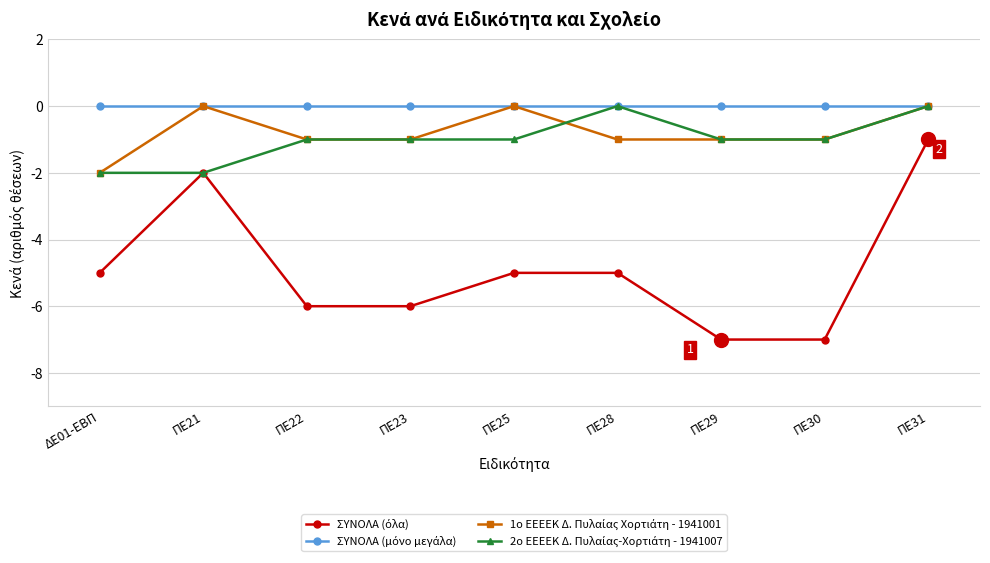

What is the label of the 8th point from the right?

ΠΕ21